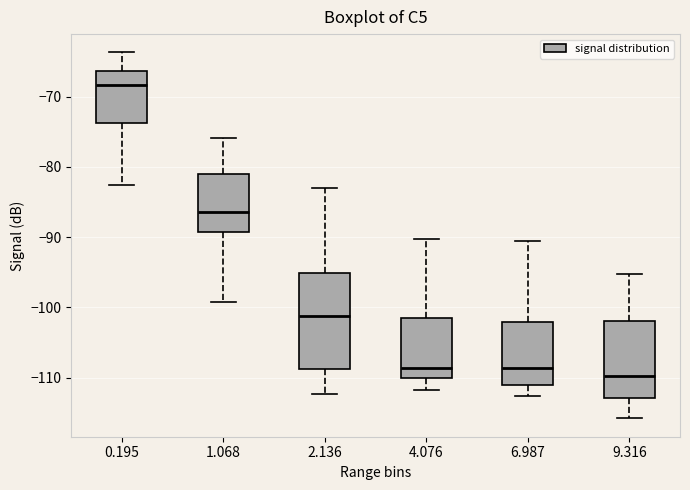

Reading left to right, transcribe this box plot: for each box, give where its median line is, the range the box spans, and where its two whiskers end, as read against the y-axis. The values are not printed on the chart, so give them approximately, as read against the axis.

0.195: median -68, box -74 to -66, whiskers -83 to -64
1.068: median -86, box -89 to -81, whiskers -99 to -76
2.136: median -101, box -109 to -95, whiskers -112 to -83
4.076: median -109, box -110 to -102, whiskers -112 to -90
6.987: median -109, box -111 to -102, whiskers -113 to -90
9.316: median -110, box -113 to -102, whiskers -116 to -95